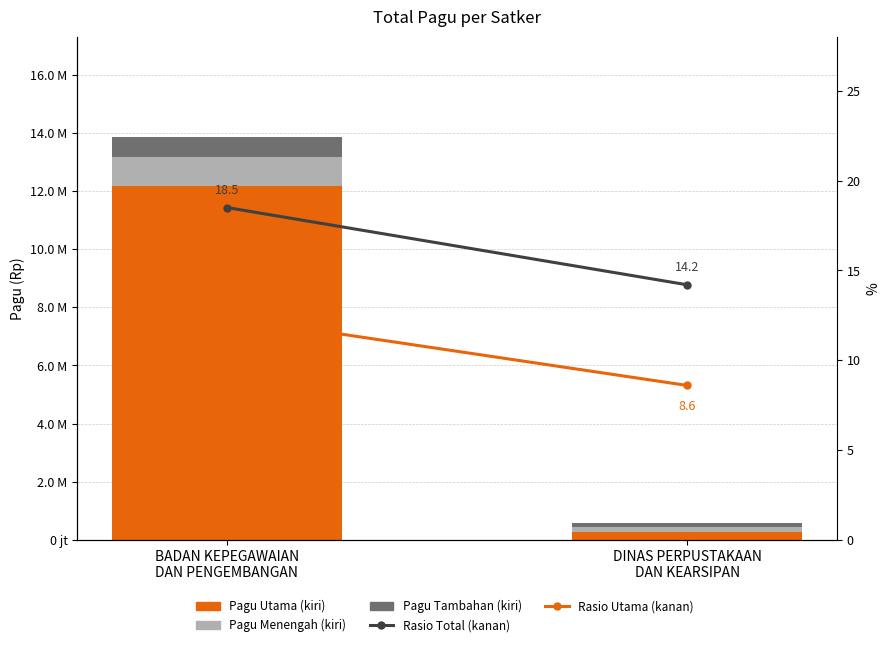

Reading left to right, extract all data points from this chart.

Pagu Utama (kiri): 12183092000.0	259350000.0
Pagu Menengah (kiri): 971640000.0	188400000.0
Pagu Tambahan (kiri): 682332300.0	148200000.0
Rasio Total (kanan): 18.5	14.2
Rasio Utama (kanan): 12.4	8.6